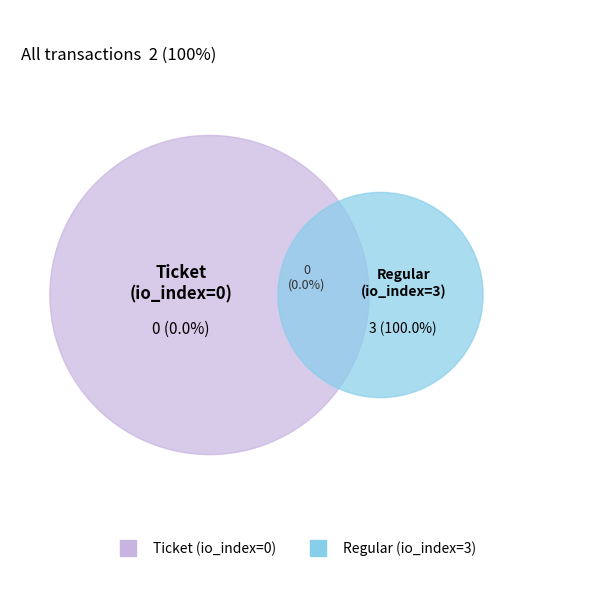

Is it true that Ticket is 1% of the pie?

False